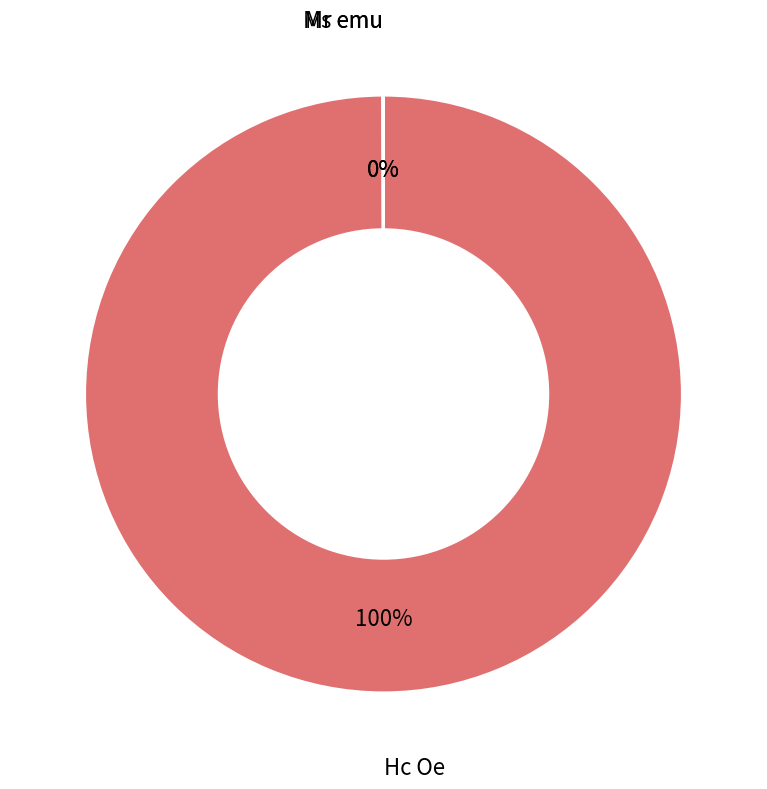

To the nearest percent, what is the difference between the largest and smallest slice percentages?

100%